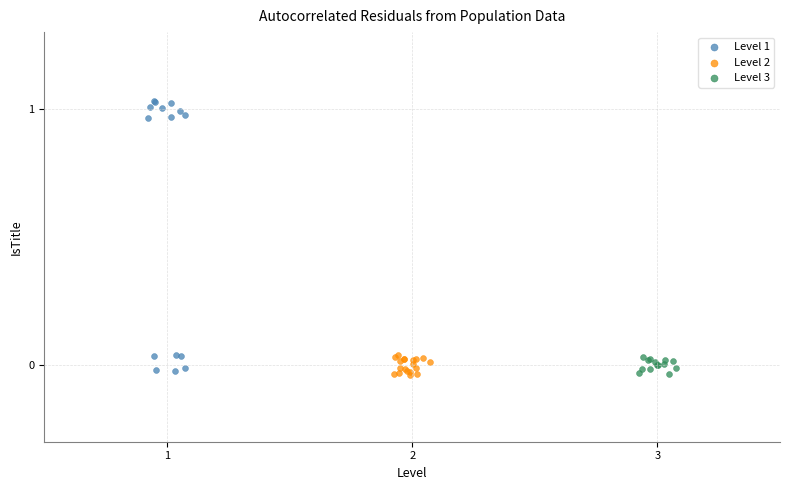

Which series has the largest Y range (max minus min)?

Level 1